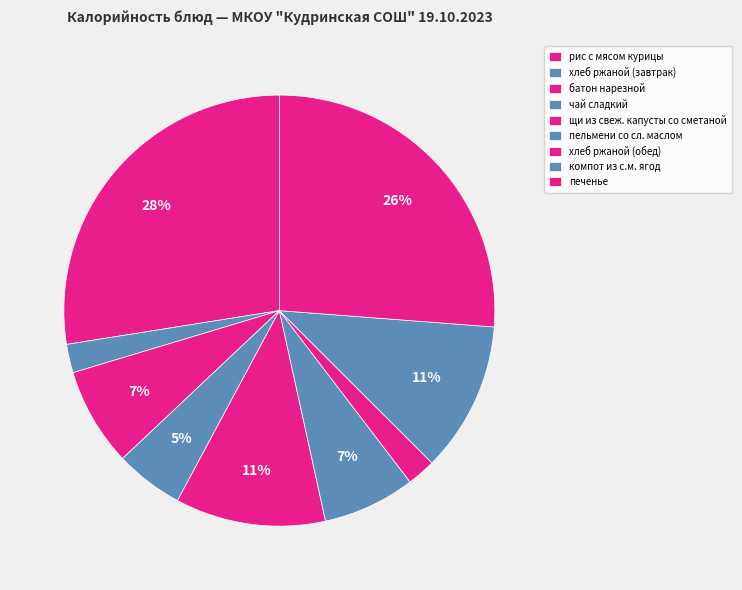

Count the number of slices in the pie.

9